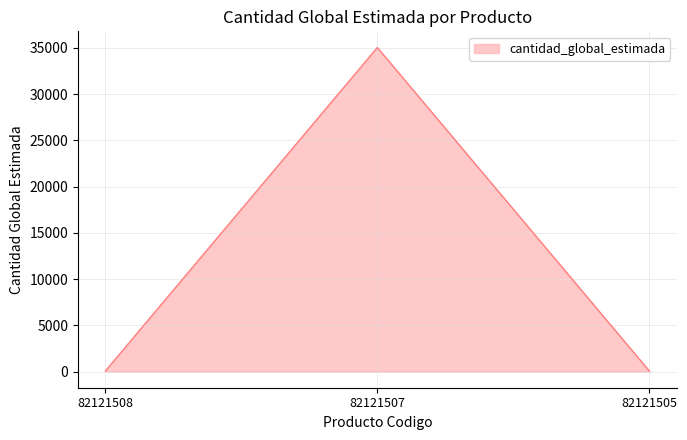

True or false: the data shows 57255 at 82121507.

False